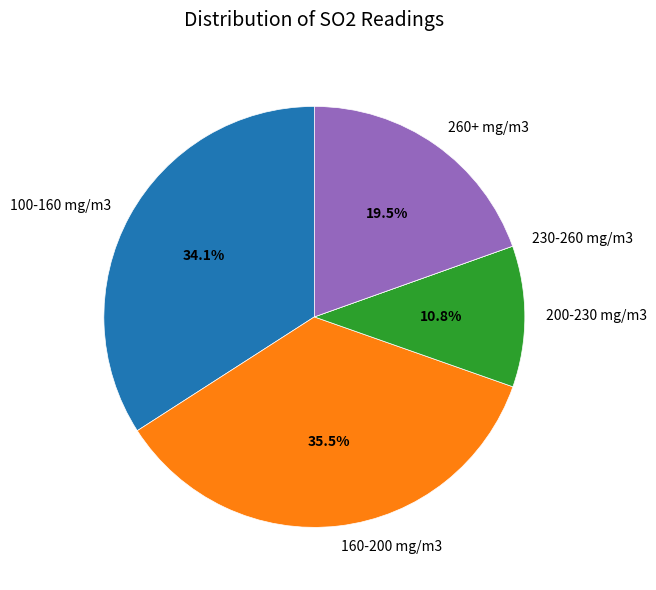

Which has a higher value, 100-160 mg/m3 or 200-230 mg/m3?

100-160 mg/m3